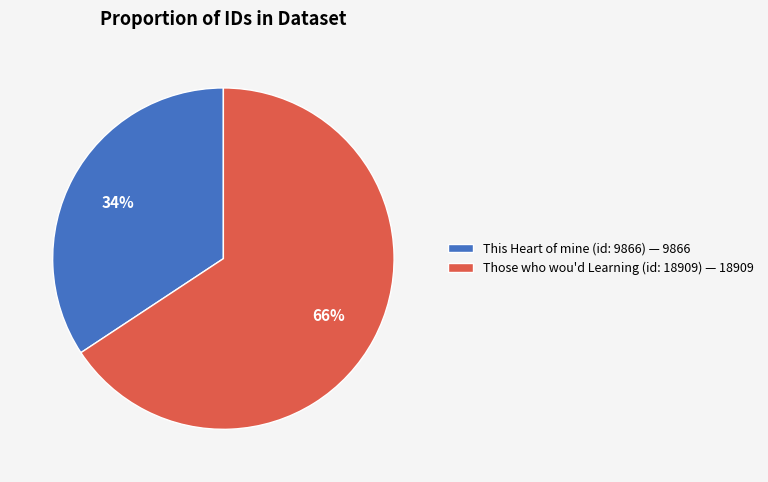

To the nearest percent, what percentage of the pie is This Heart of mine (id: 9866)?

34%